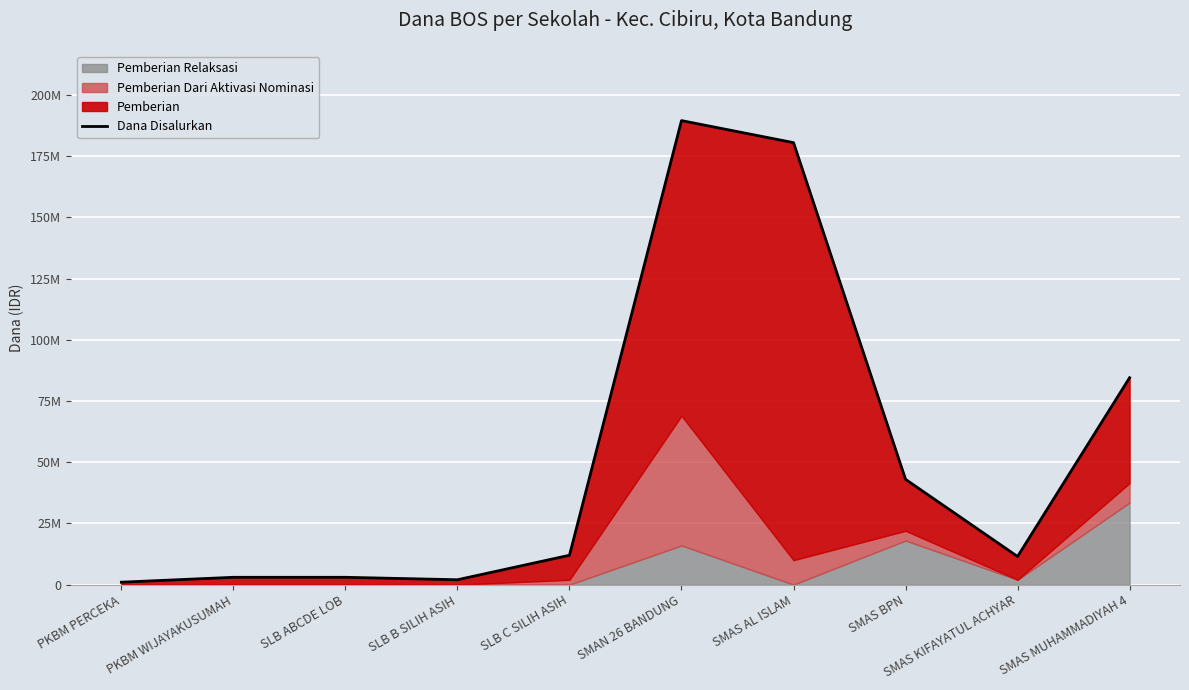

Where is the first local minimum?

SLB B SILIH ASIH